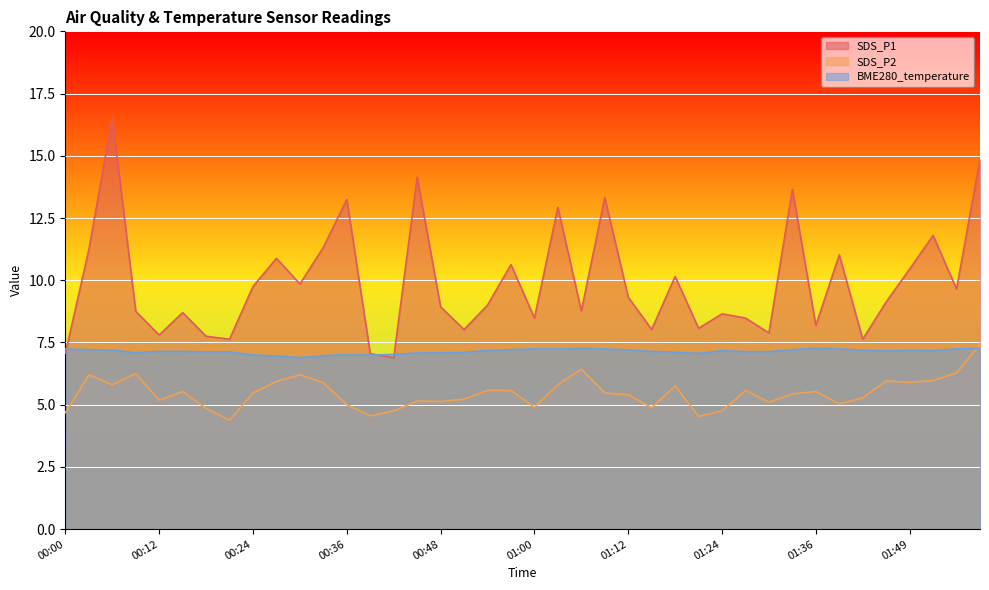

List the series in order of their peak value, highest first.

SDS_P1, SDS_P2, BME280_temperature